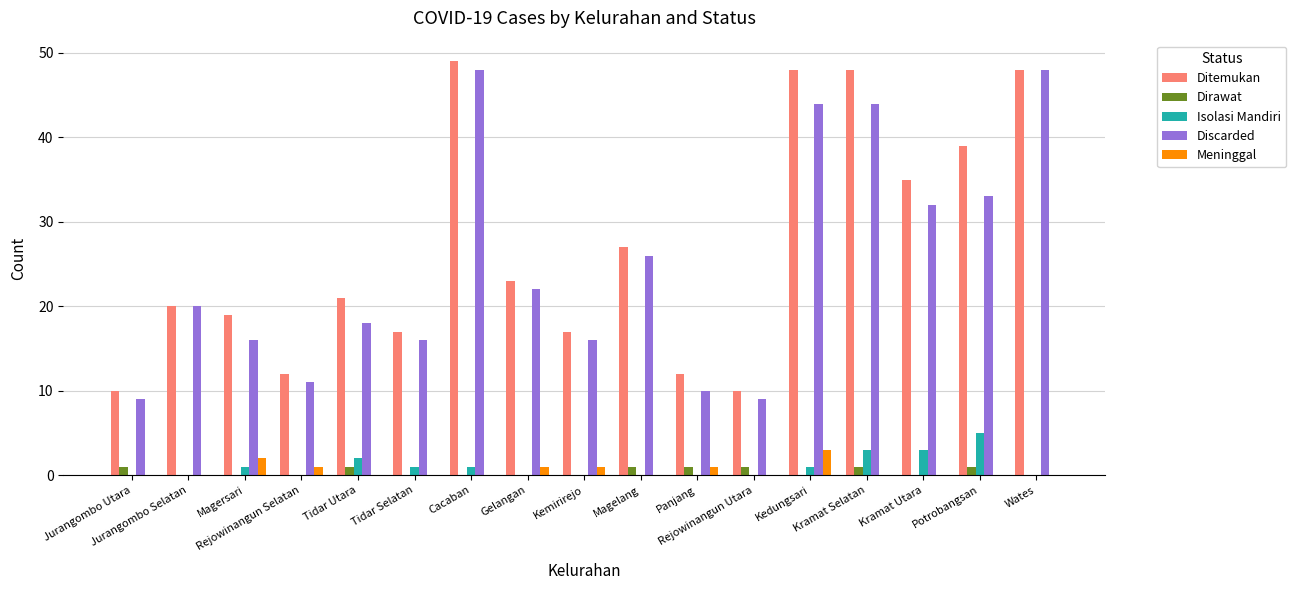

Count the number of data series in this chart.

5